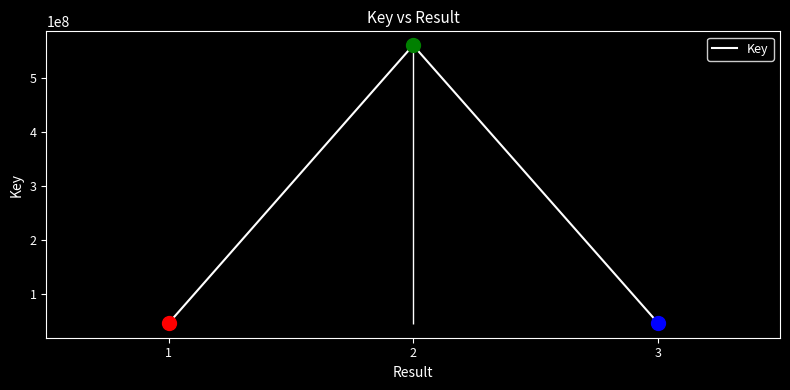

Reading left to right, extract all data points from this chart.

1=44695299	2=560919796	3=45885615